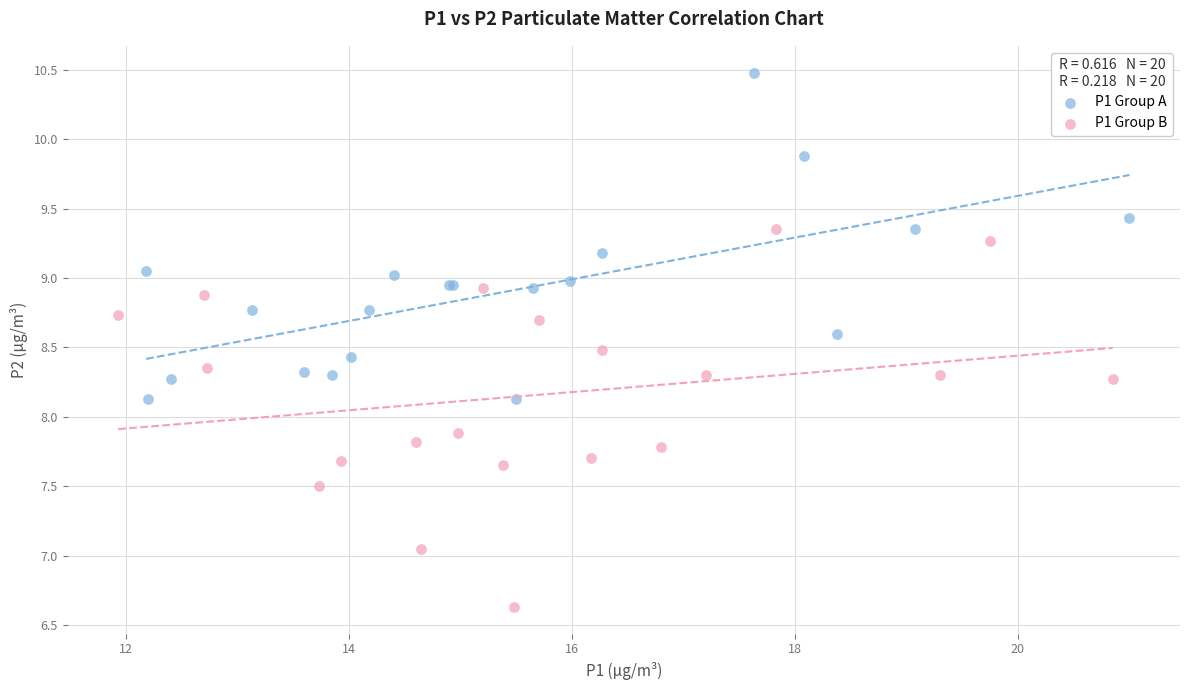

Which series contains the lowest Y value?

P1 Group B